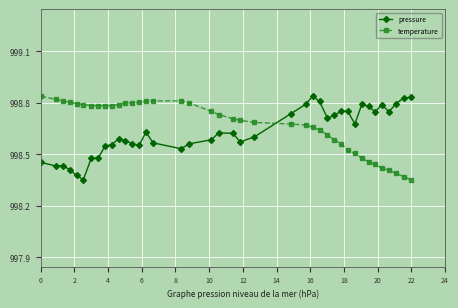

True or false: temperature and pressure intersect in this chart.

True